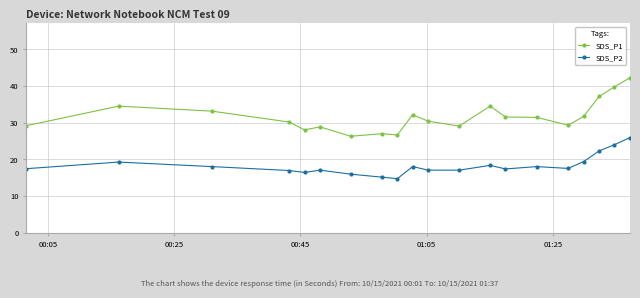

Which series has the widest spread of values?

SDS_P1